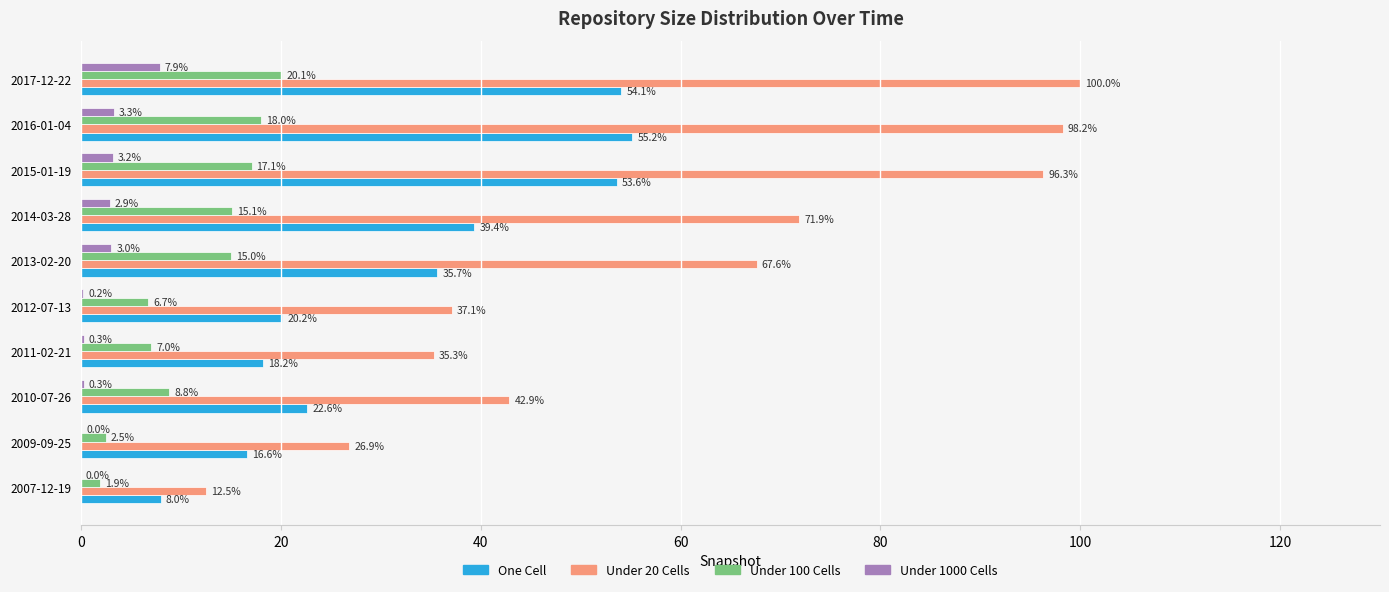

True or false: One Cell has a value of 54.1 at 2017-12-22.

True